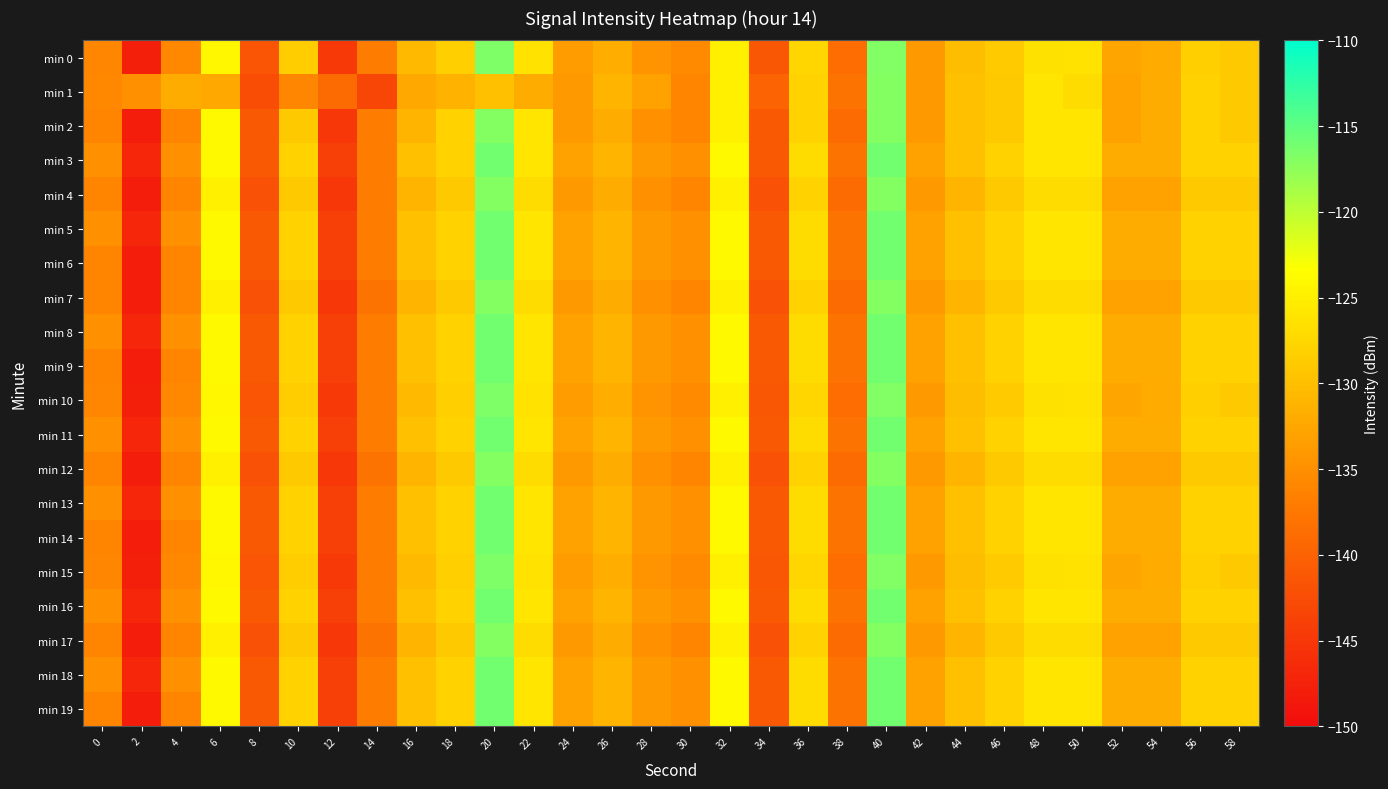

Between 0 and 38, which series saw the biggest shift?

min 2